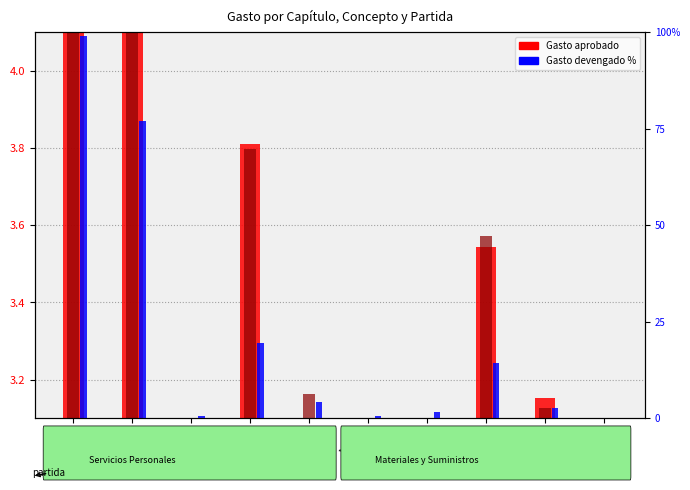

How many distinct data groups are displayed?

3